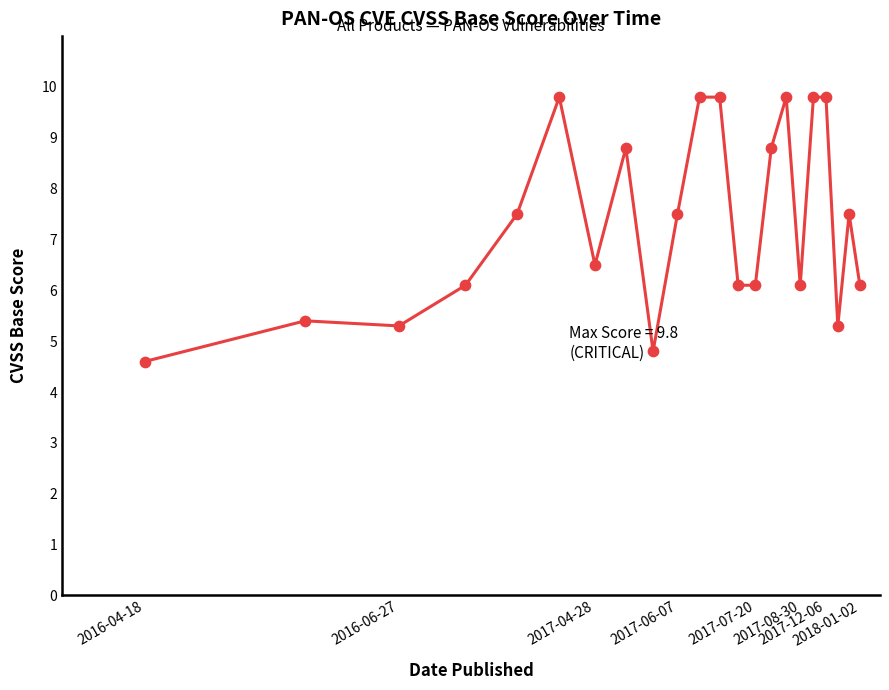

What is the maximum value shown in the chart?

9.8